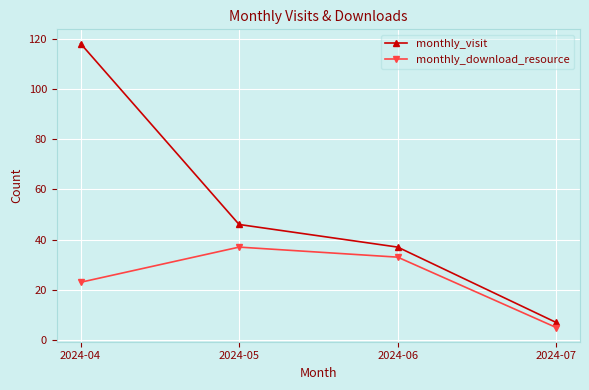

At which category is the sum across all series the highest?

2024-04